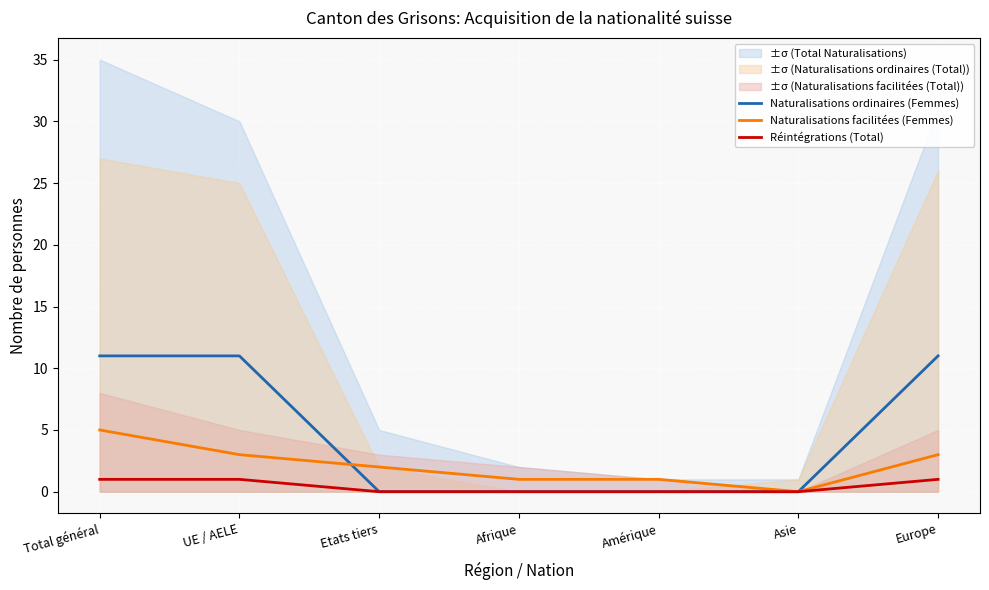

What is the sum of all Réintégrations (Total) values?

3